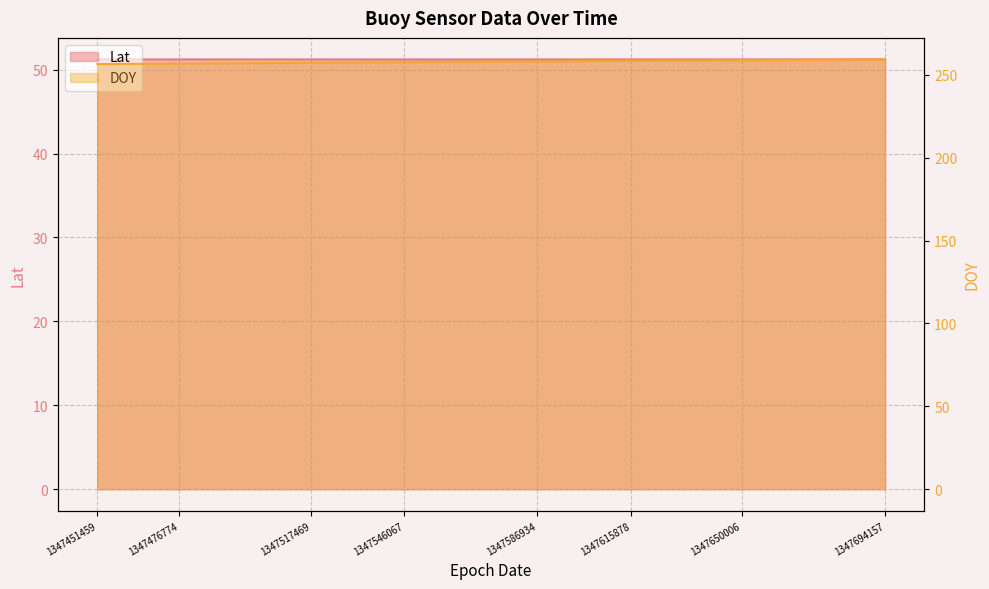

True or false: DOY and Lat intersect in this chart.

False